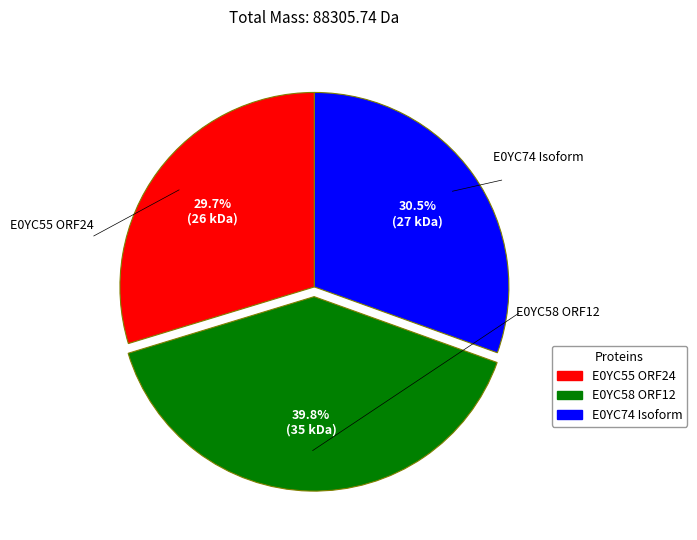

How many slices are in this pie chart?

3